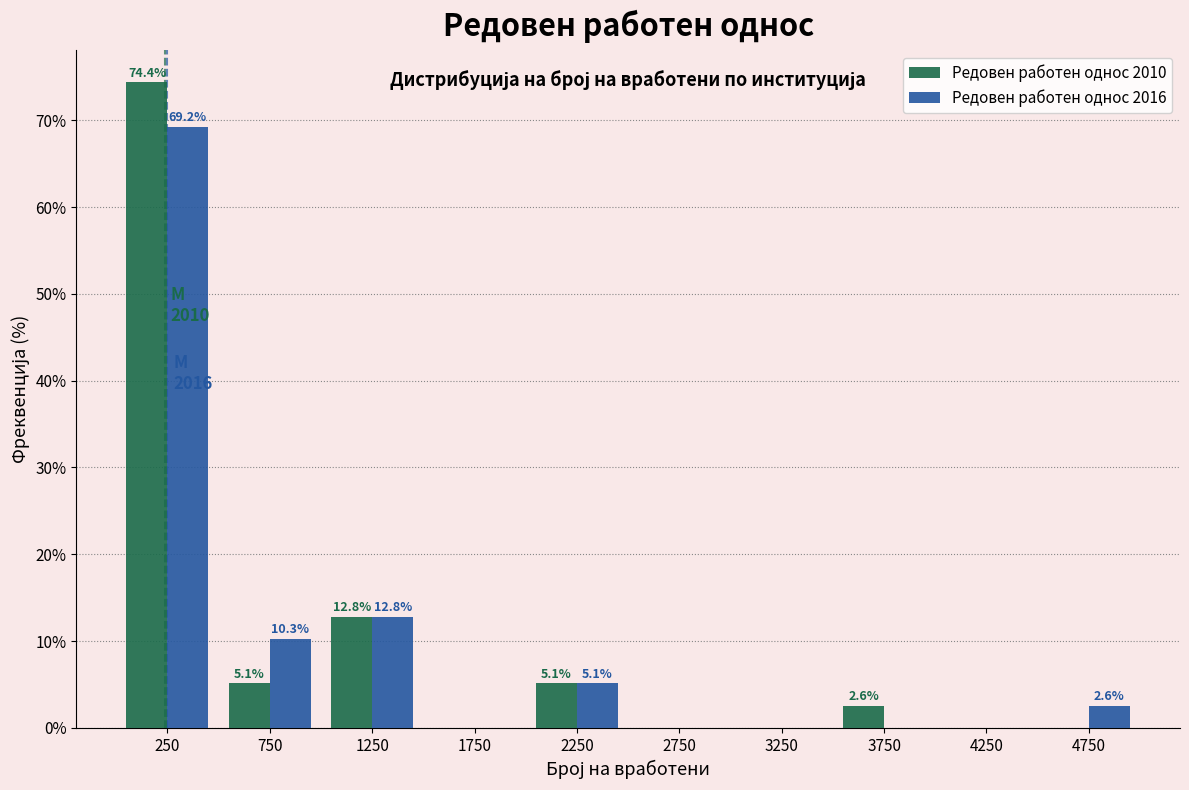

In the Редовен работен однос 2016 series, which range on the x-axis has the tallest bar?

0 to 500